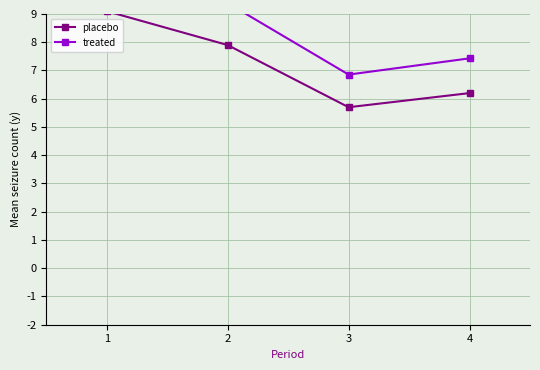

Reading left to right, extract all data points from this chart.

placebo: 1=9.1	2=7.9	3=5.7	4=6.2
treated: 1=10.8	2=9.4	3=6.9	4=7.4